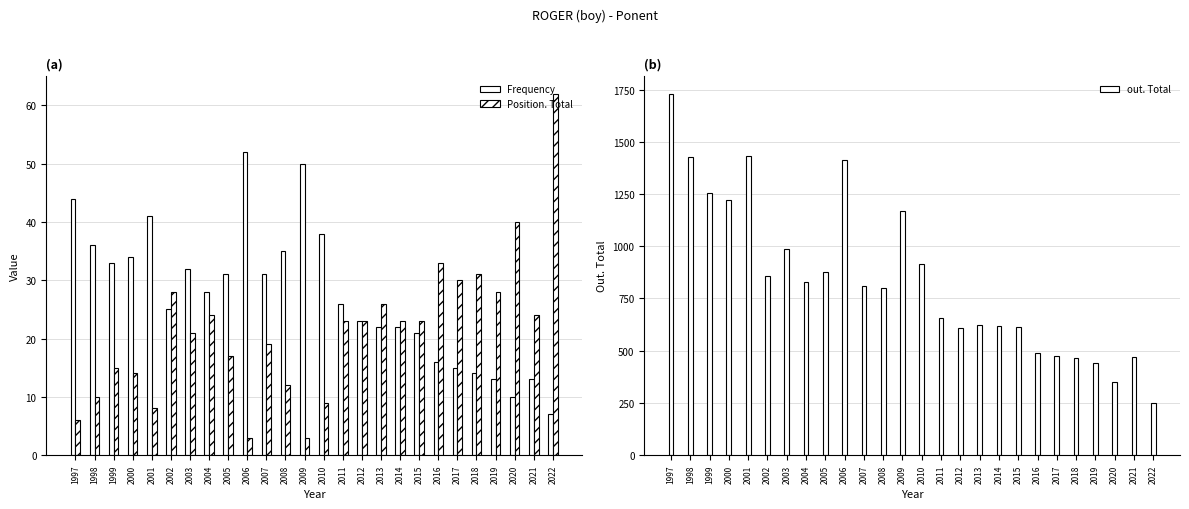

Count the number of categories in the chart.

26